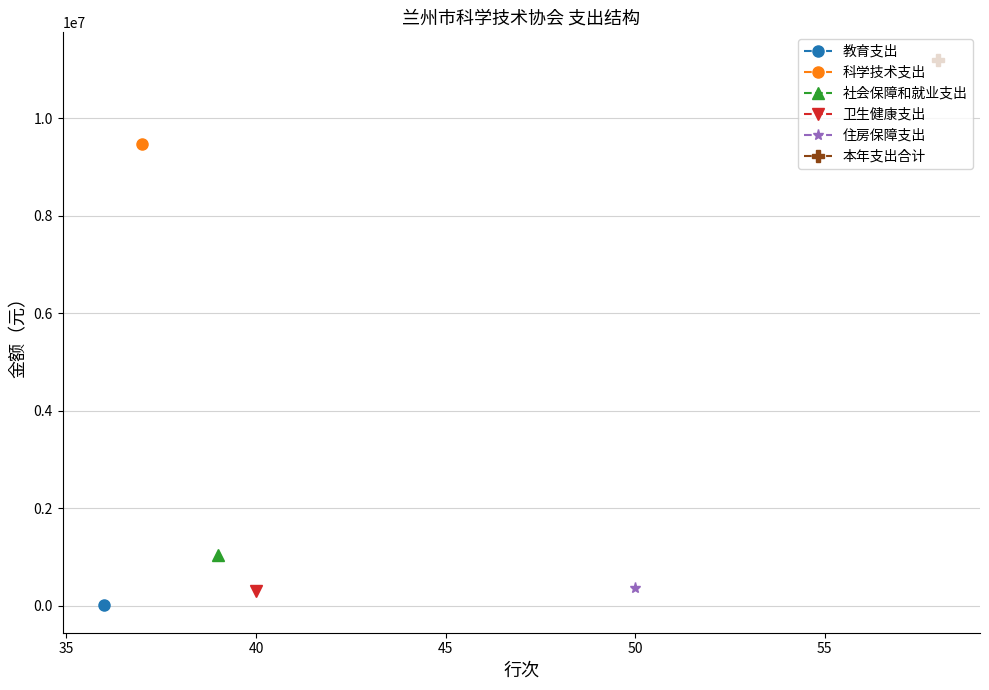

What is the sum of all 住房保障支出 values?

359436.0